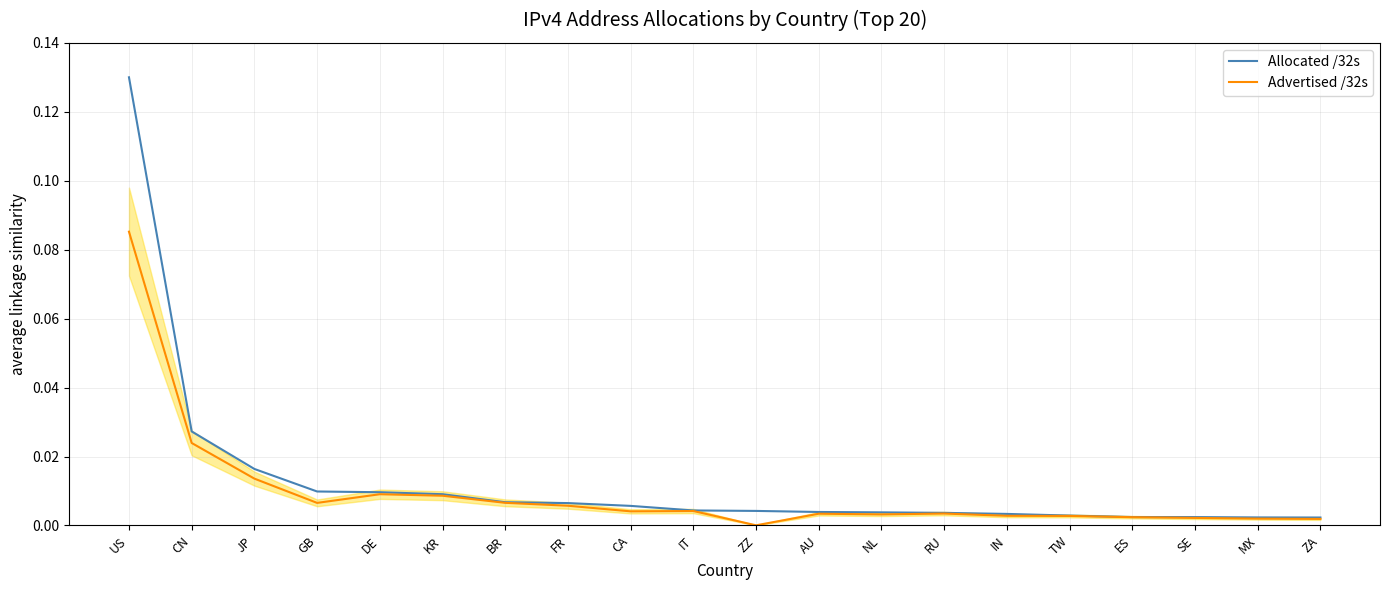

Between CN and DE, which is larger?

CN